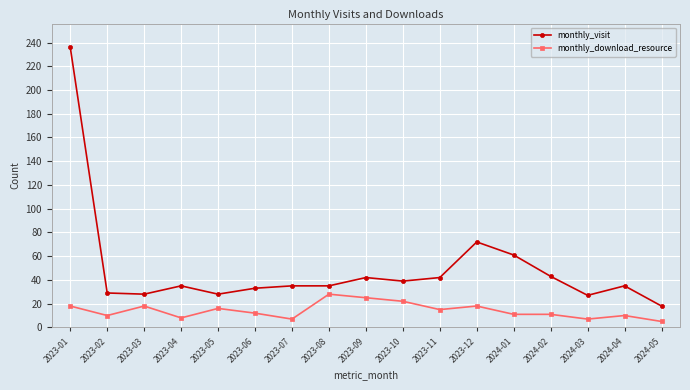

What is the difference between the maximum and minimum values in the monthly_visit series?

218